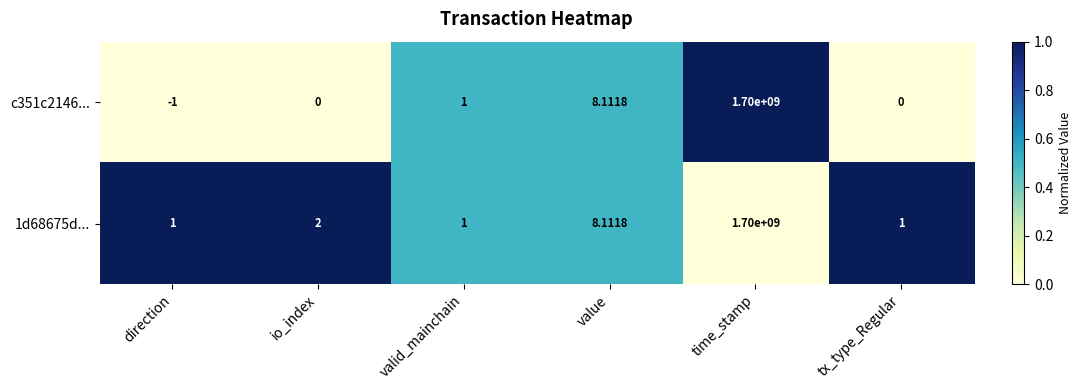

At which category does the chart reach its minimum across all series?

direction